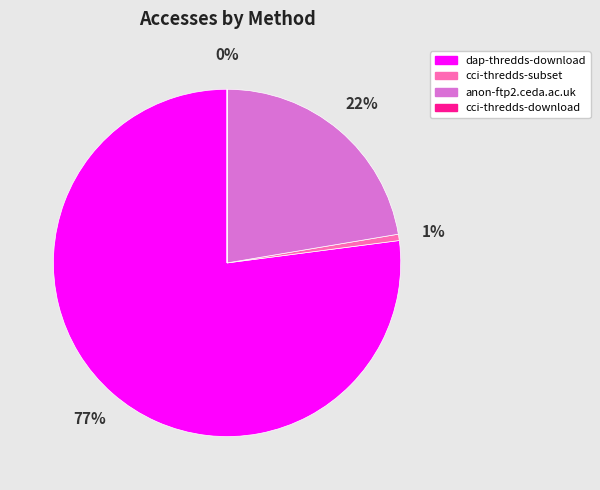

What is the largest slice in the pie chart?

dap-thredds-download